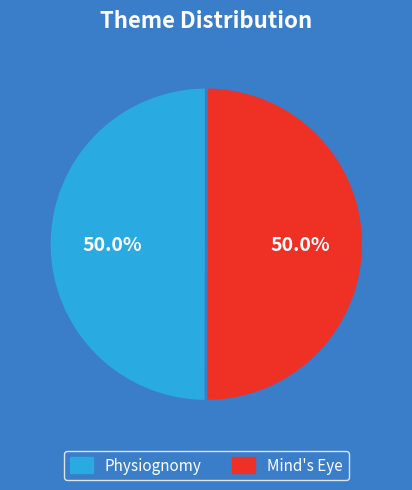

Approximately how many times larger is the value at Mind's Eye compared to Physiognomy?

1.0